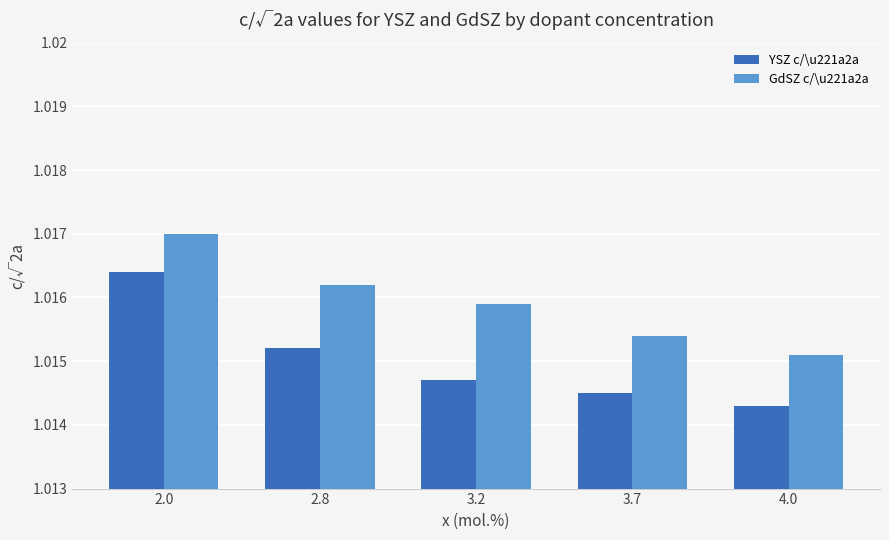

What is the sum of the YSZ c/\u221a2a values at 4.0 and 2.8?

2.0